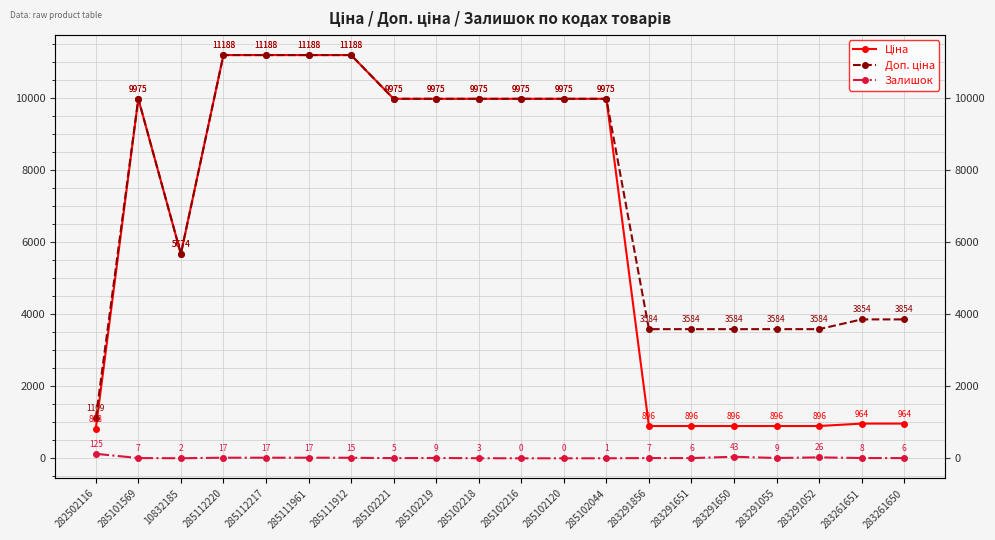

True or false: Ціна and Залишок intersect in this chart.

False